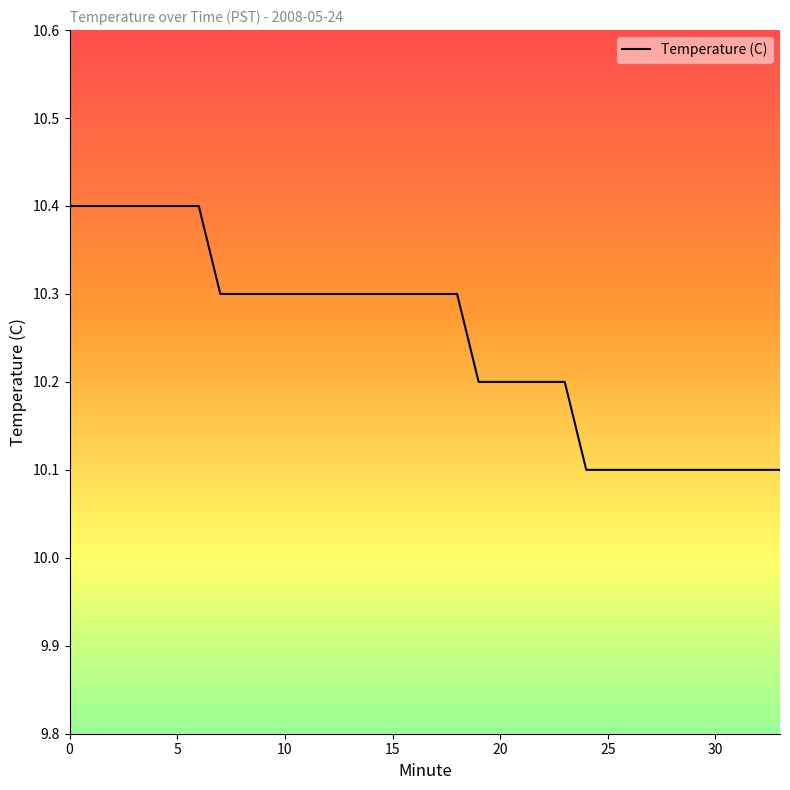

What is the average value?

10.2